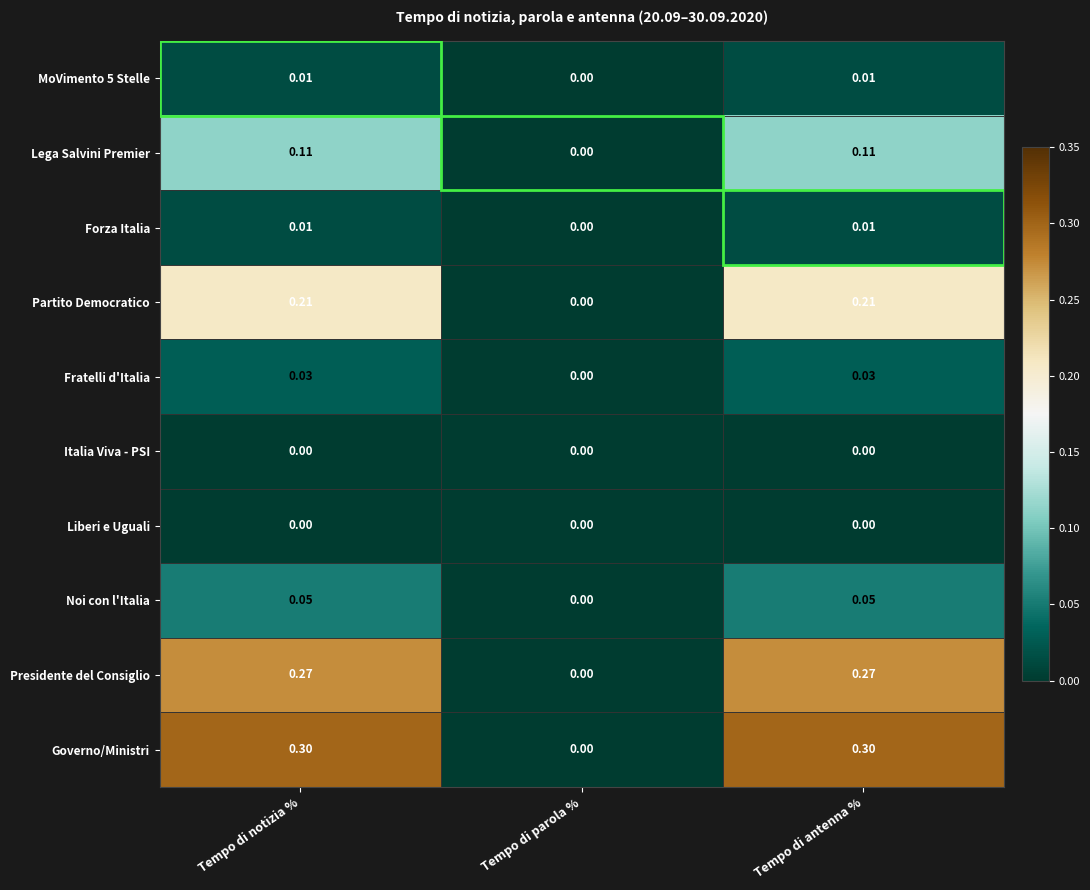

At which label is Lega Salvini Premier closest to 0?

Tempo di parola %